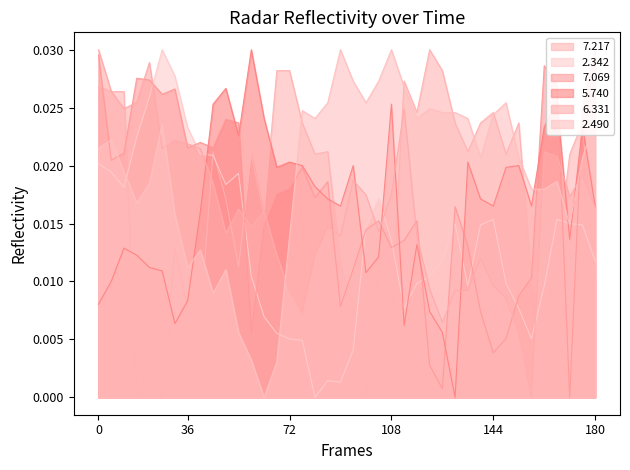

True or false: 5.740 and 2.342 intersect in this chart.

True